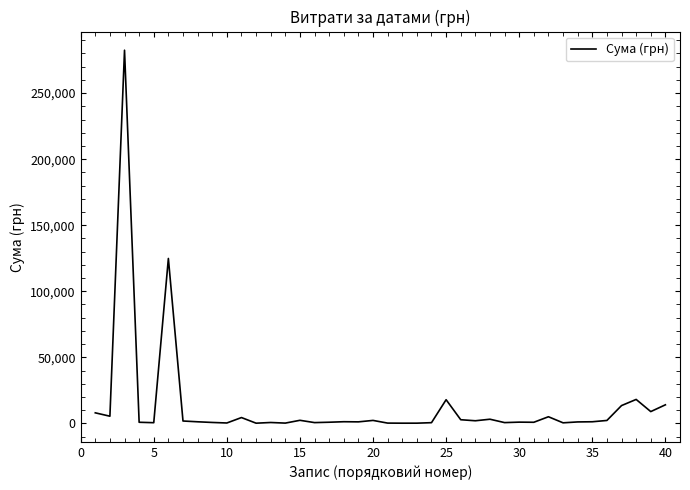

Does the chart have visible grid lines?

No